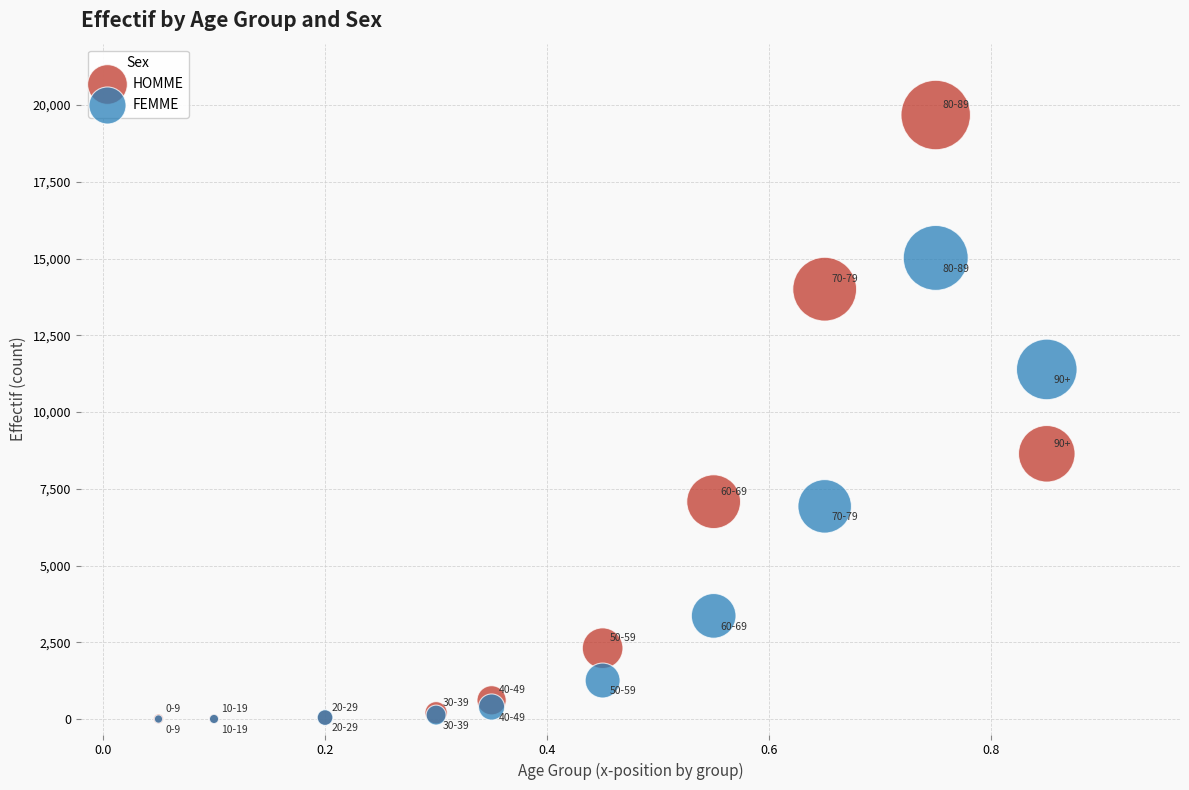

Which series reaches the maximum Y coordinate?

HOMME